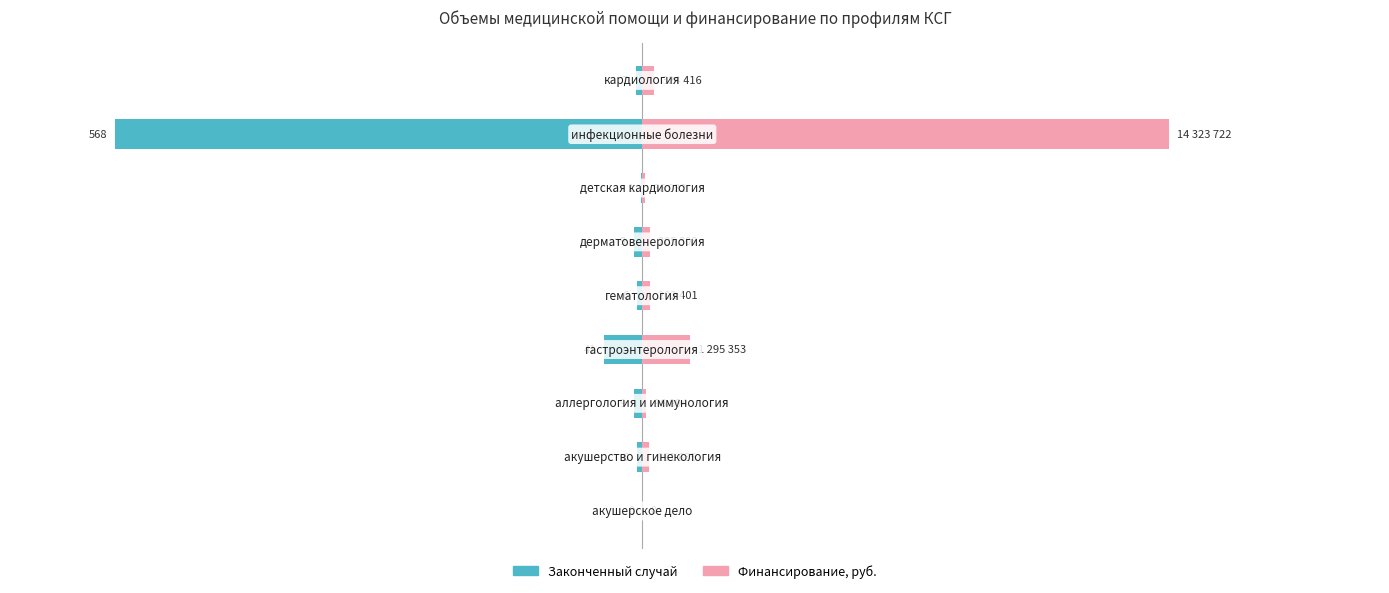

Which series has the largest total across all categories?

Финансирование, руб.